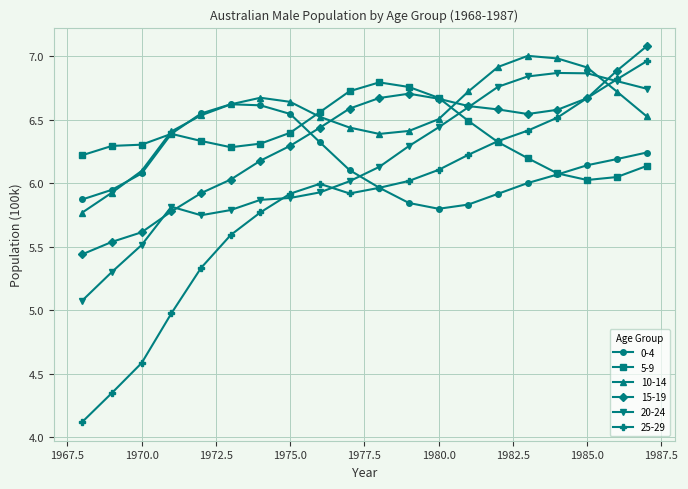

Count the number of data series in this chart.

6